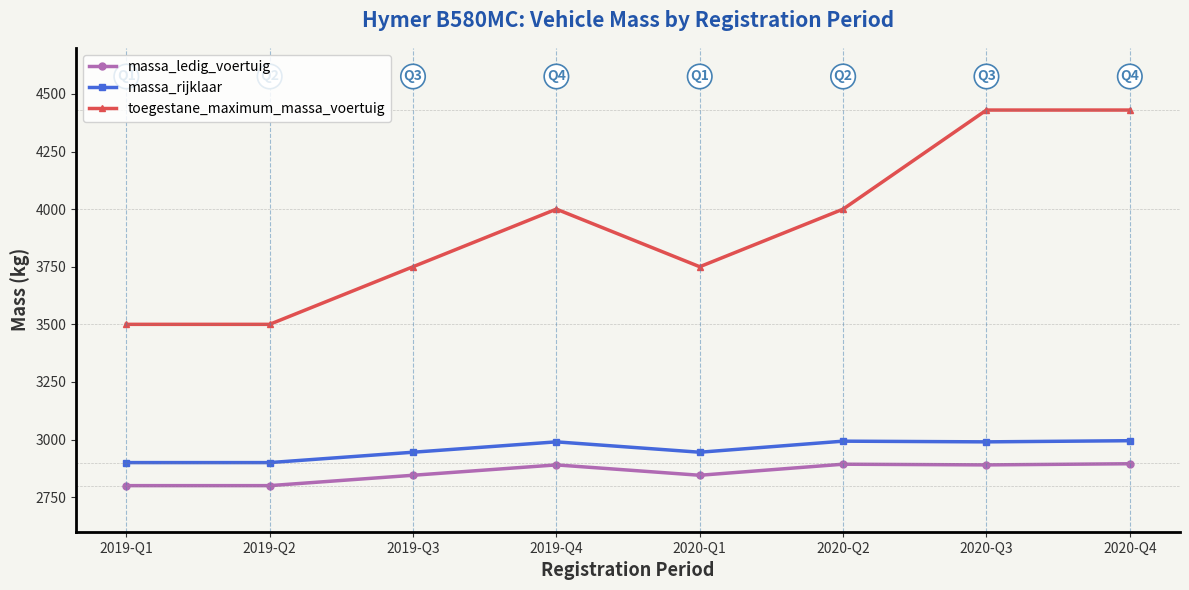

What value does the toegestane_maximum_massa_voertuig series have at 2020-Q2, to the nearest 100?

4000